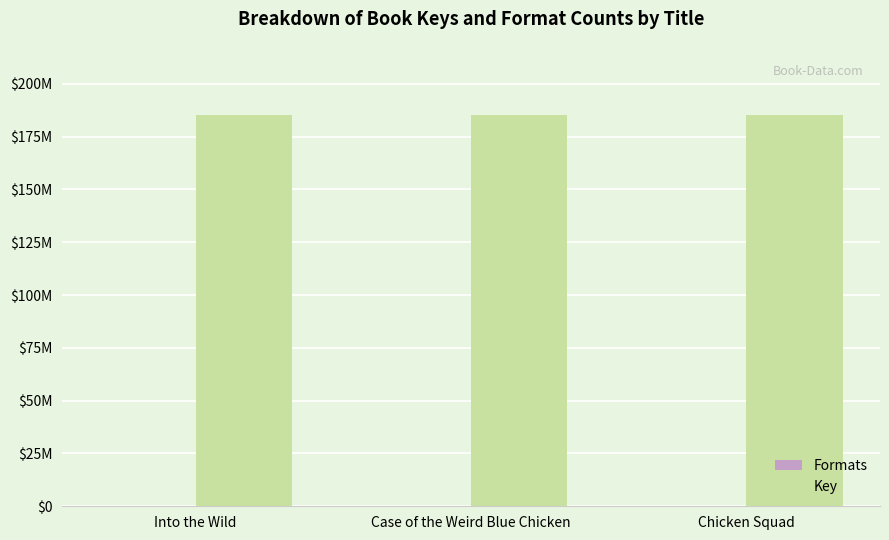

Are the bars horizontal?

No